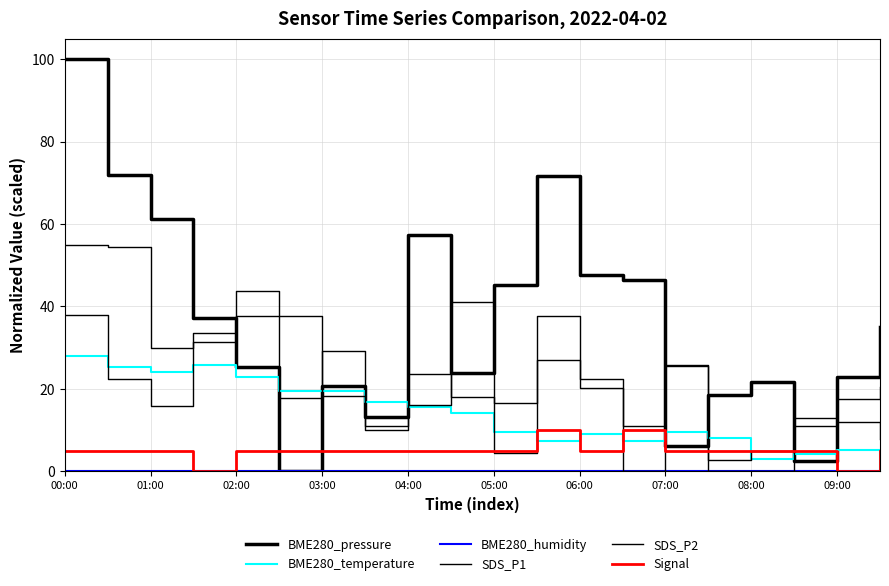

What is the difference between the maximum and minimum values in the BME280_pressure series?

100.0